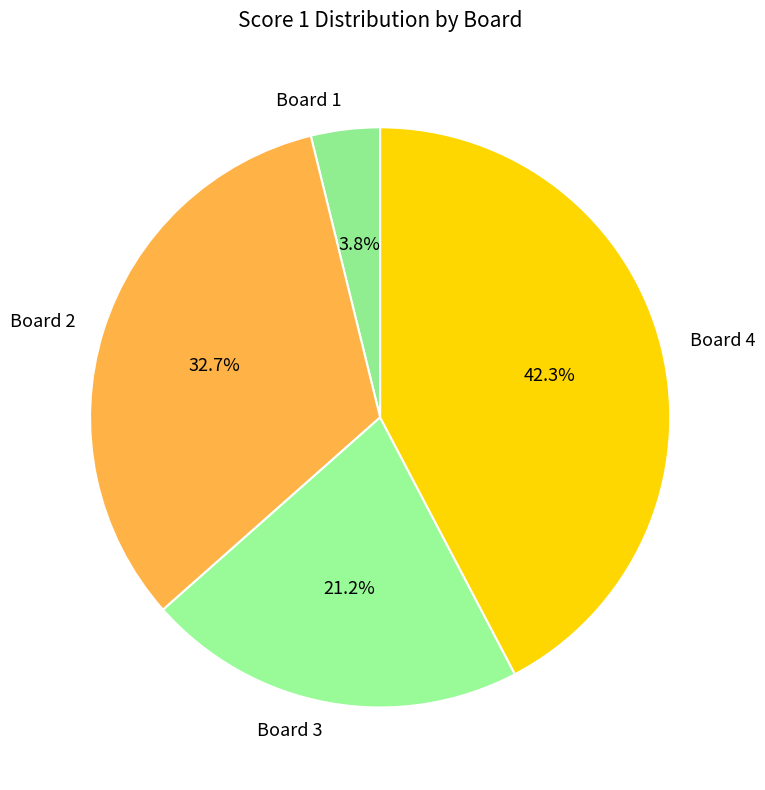

Count the number of slices in the pie.

4